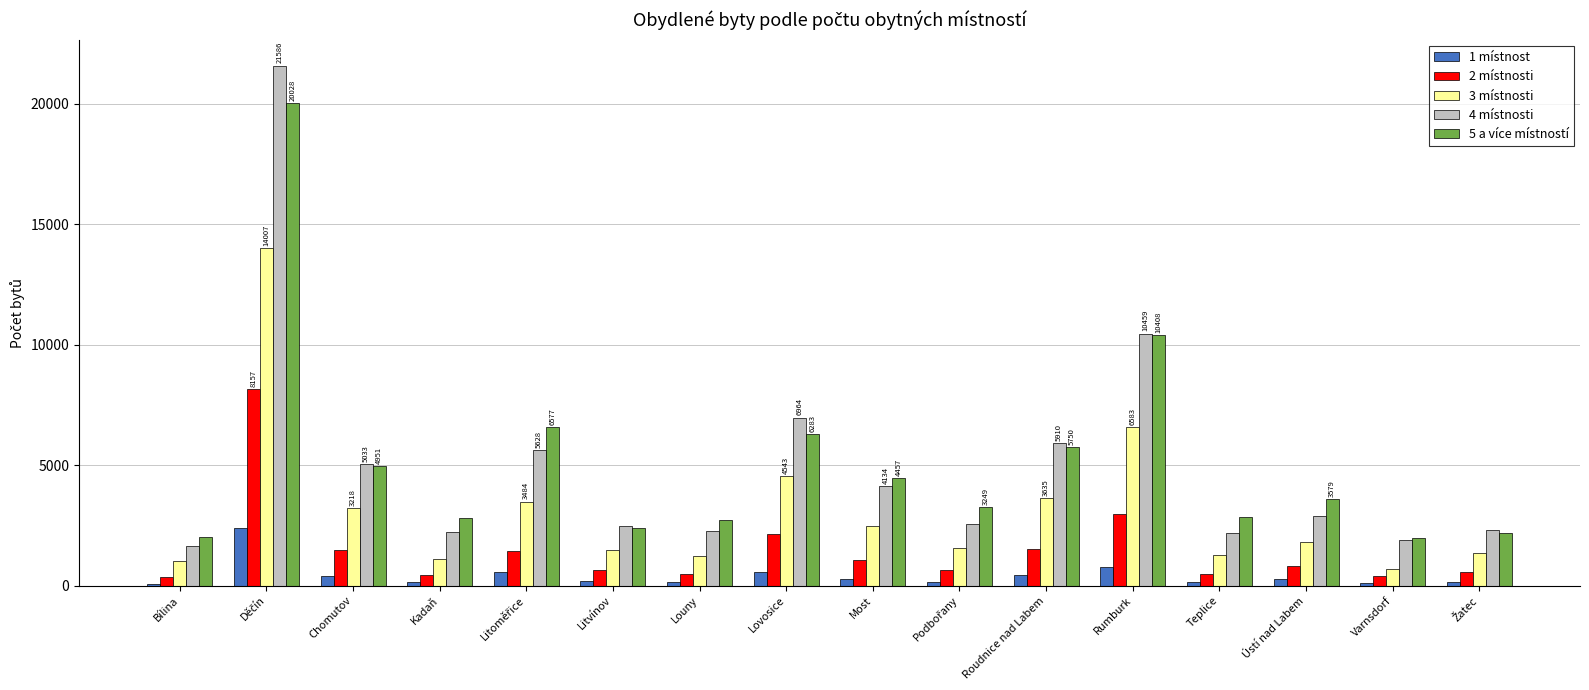

What is the value of the 3 místnosti bar at the 4th from the left?

1114